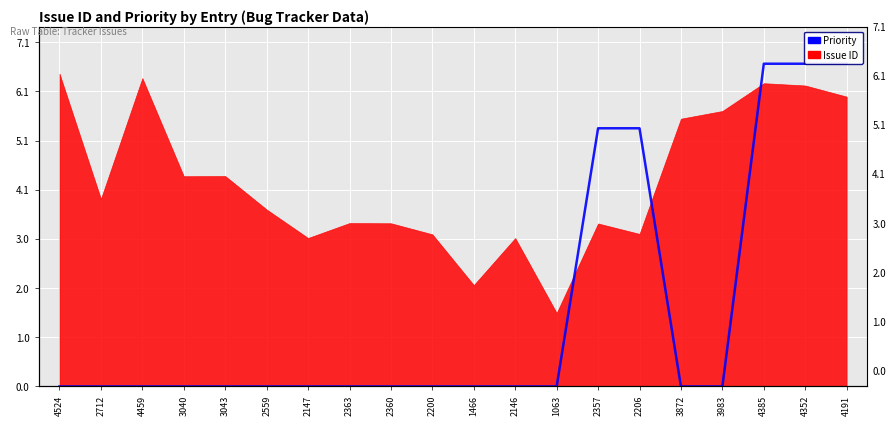

What is the greatest value displayed?

6.7